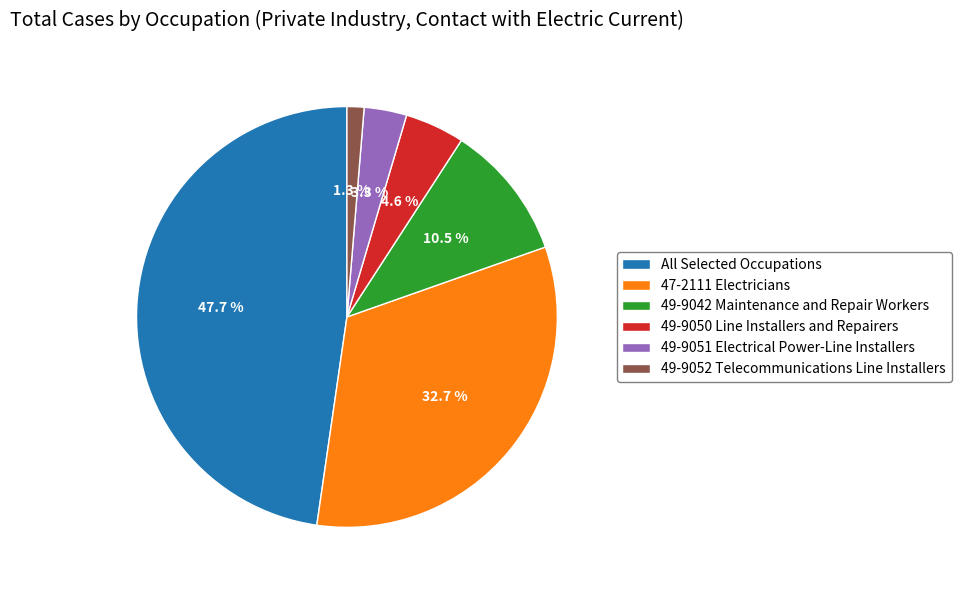

What portion of the pie excludes 49-9051 Electrical Power-Line Installers?

96.7%